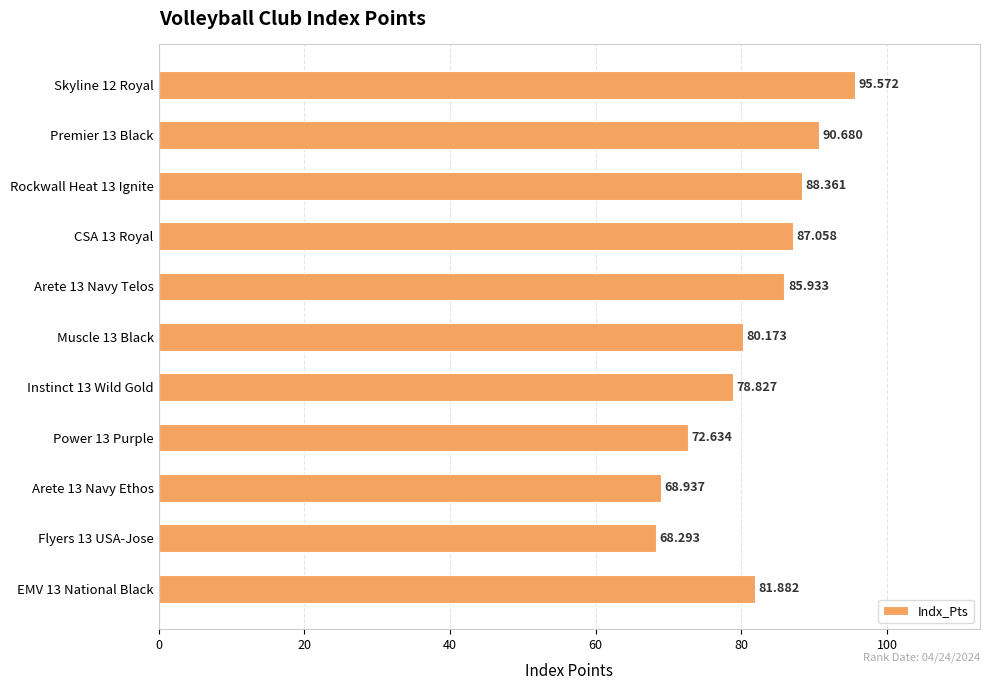

Rank the categories by value from highest to lowest.

Skyline 12 Royal, Premier 13 Black, Rockwall Heat 13 Ignite, CSA 13 Royal, Arete 13 Navy Telos, EMV 13 National Black, Muscle 13 Black, Instinct 13 Wild Gold, Power 13 Purple, Arete 13 Navy Ethos, Flyers 13 USA-Jose